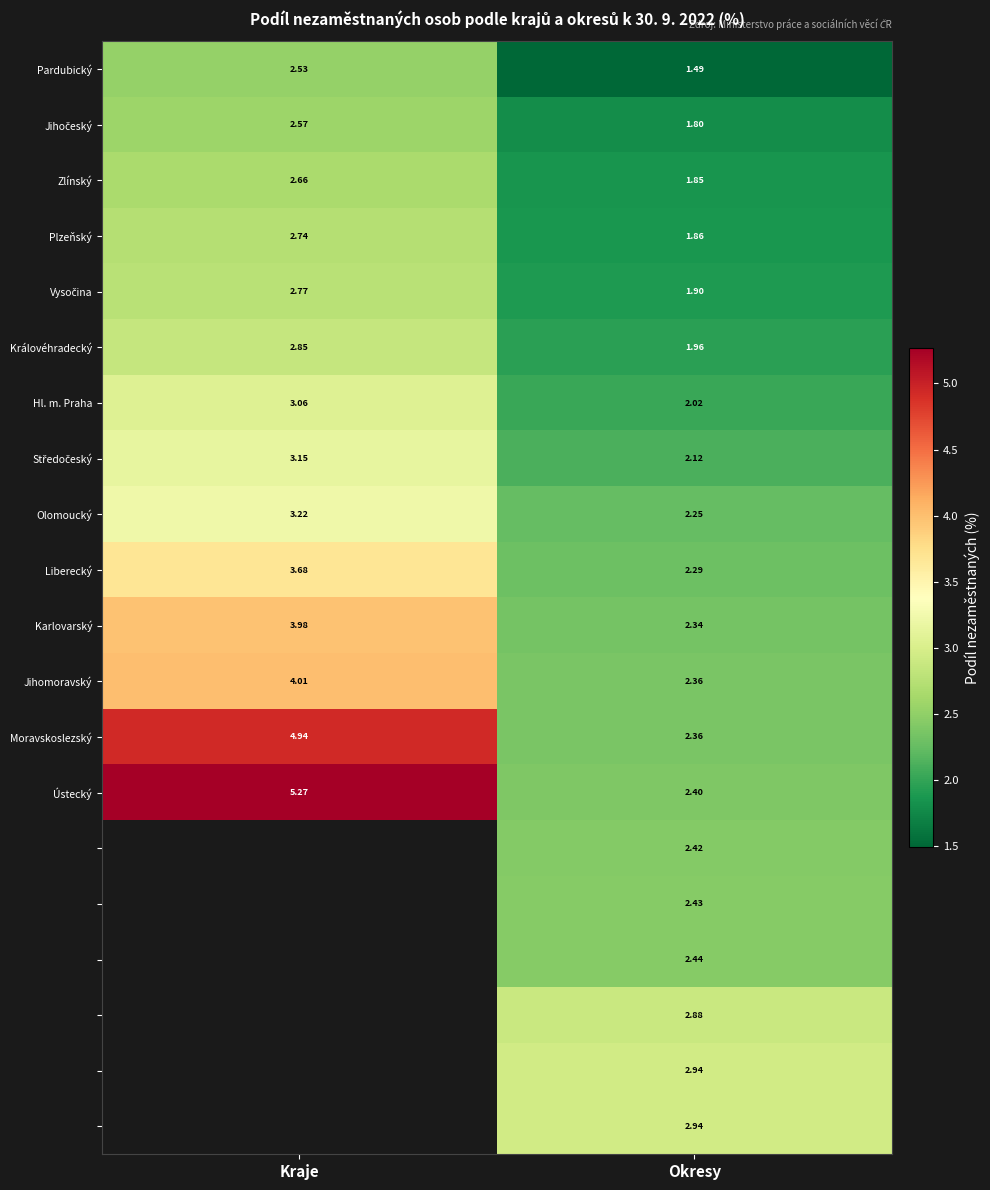

The value of Pardubický at Kraje is 0.9. True or false?

False